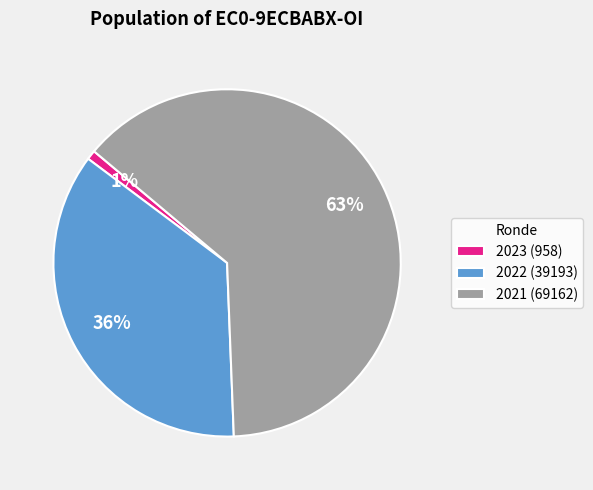

Which category accounts for the majority?

2021 (69162)